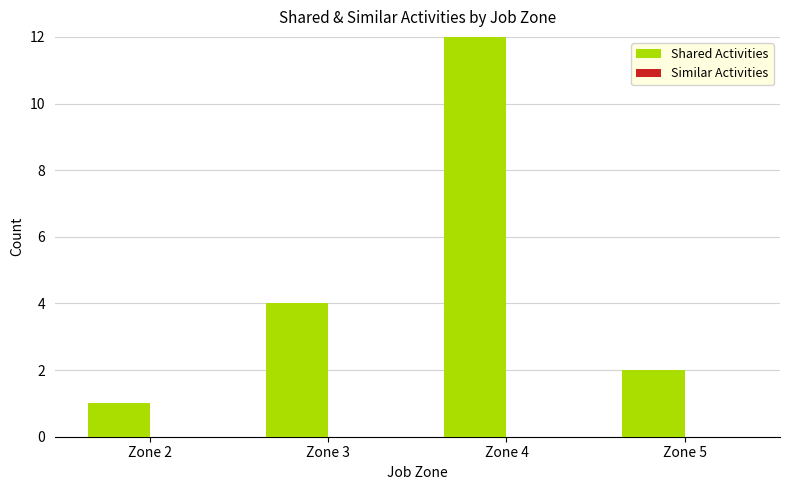

What is the greatest value displayed?

12